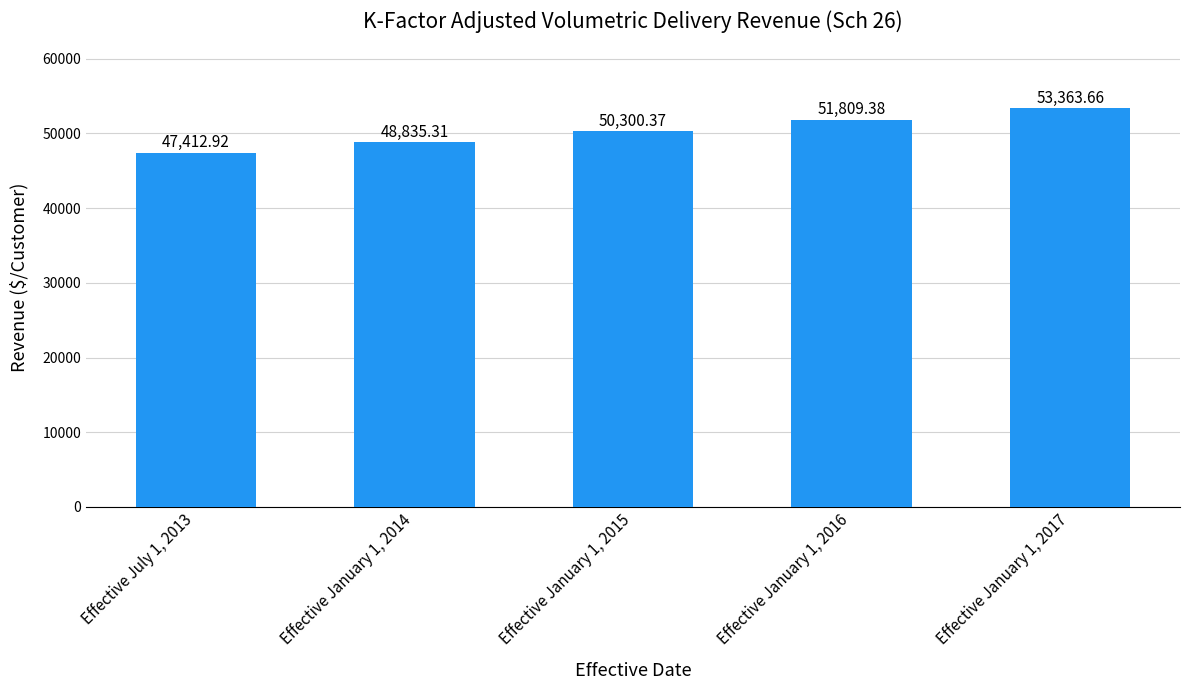

What is the sum of all values?

251721.6